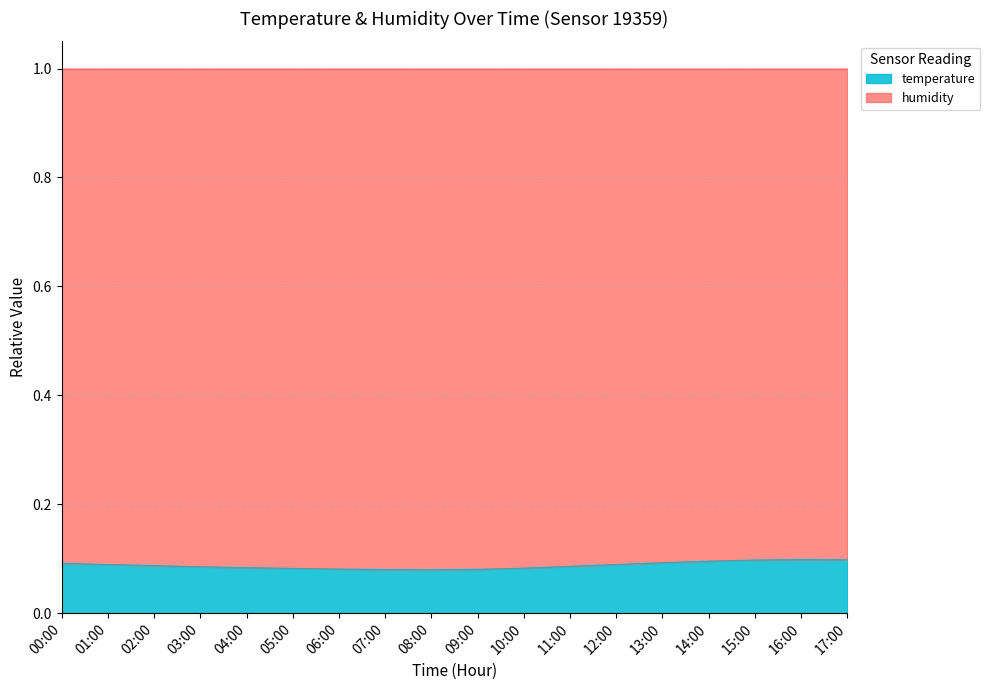

Where is the first local maximum?

16:00